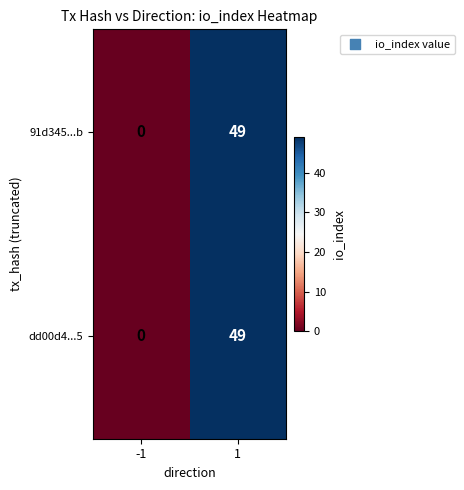

What value does the dd00d4...5 series have at 1?

49